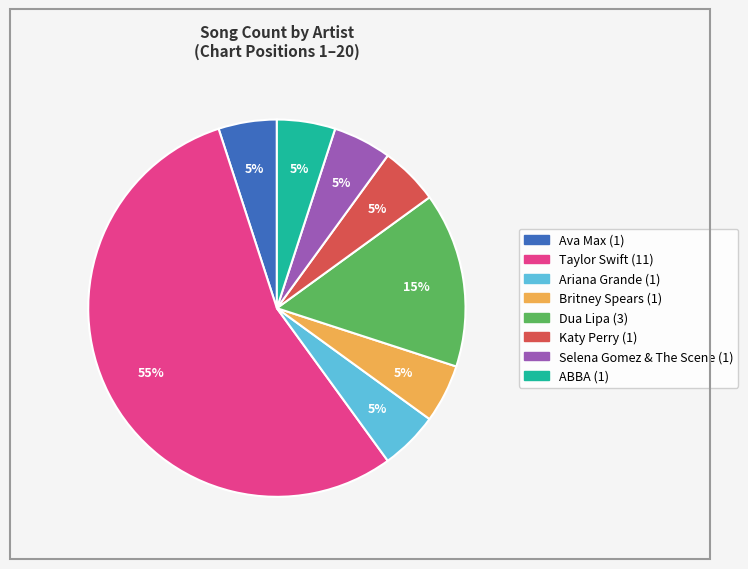

To the nearest percent, what is the difference between the largest and smallest slice percentages?

50%